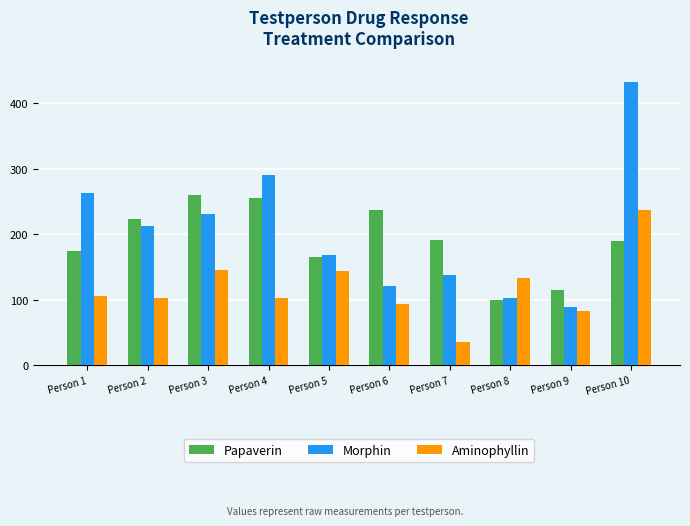

What is the total value across all series at Person 3?

636